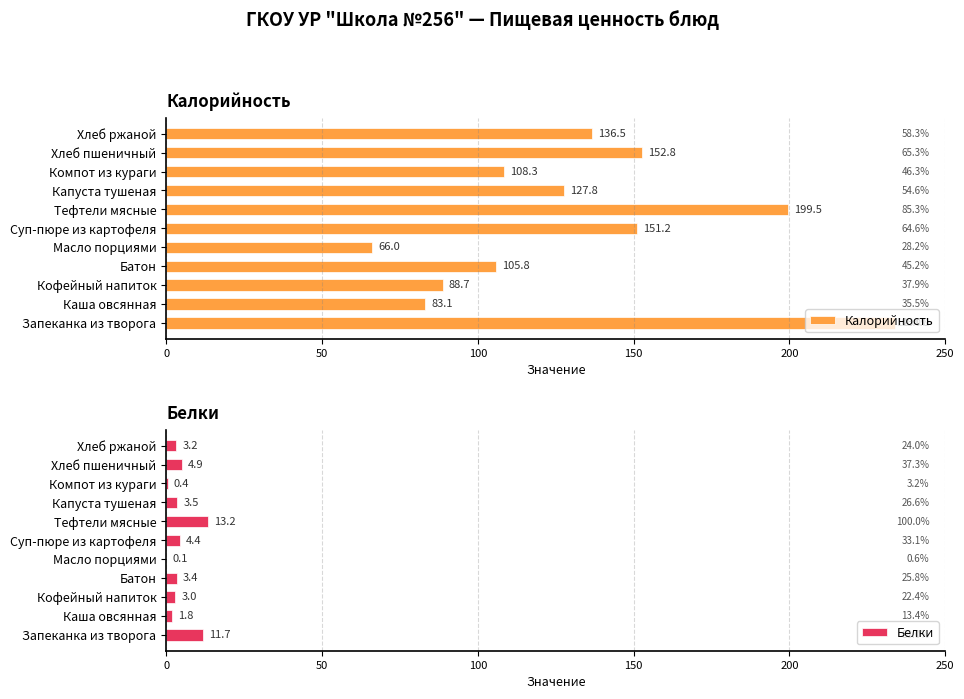

The value of Белки at Масло порциями is 0.1. True or false?

True